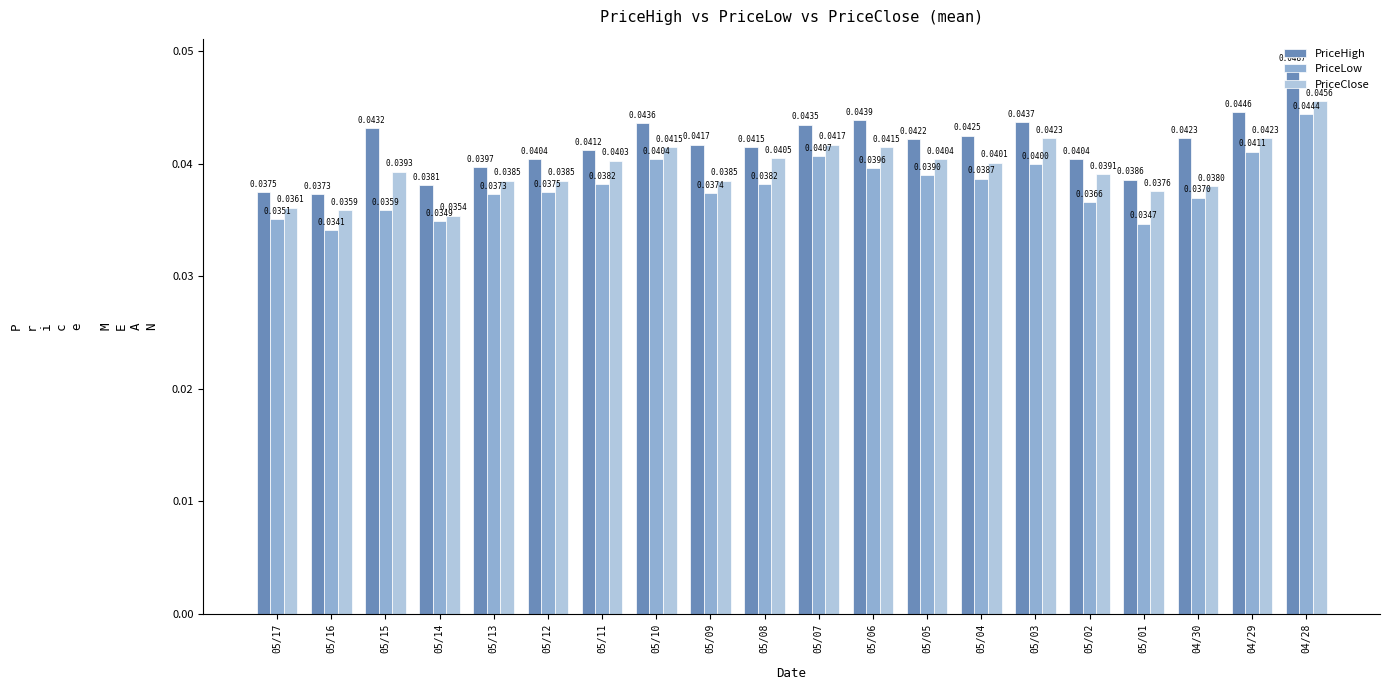

Between 05/17 and 05/10, which series saw the biggest shift?

PriceHigh